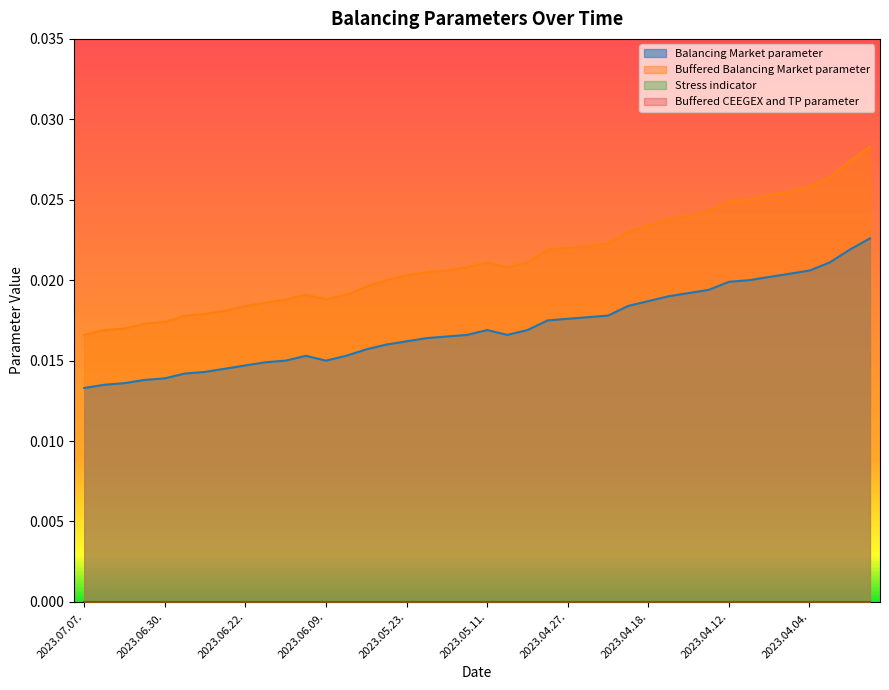

At 2023.07.07., list the series in order from smallest to largest.

Balancing Market parameter, Buffered Balancing Market parameter